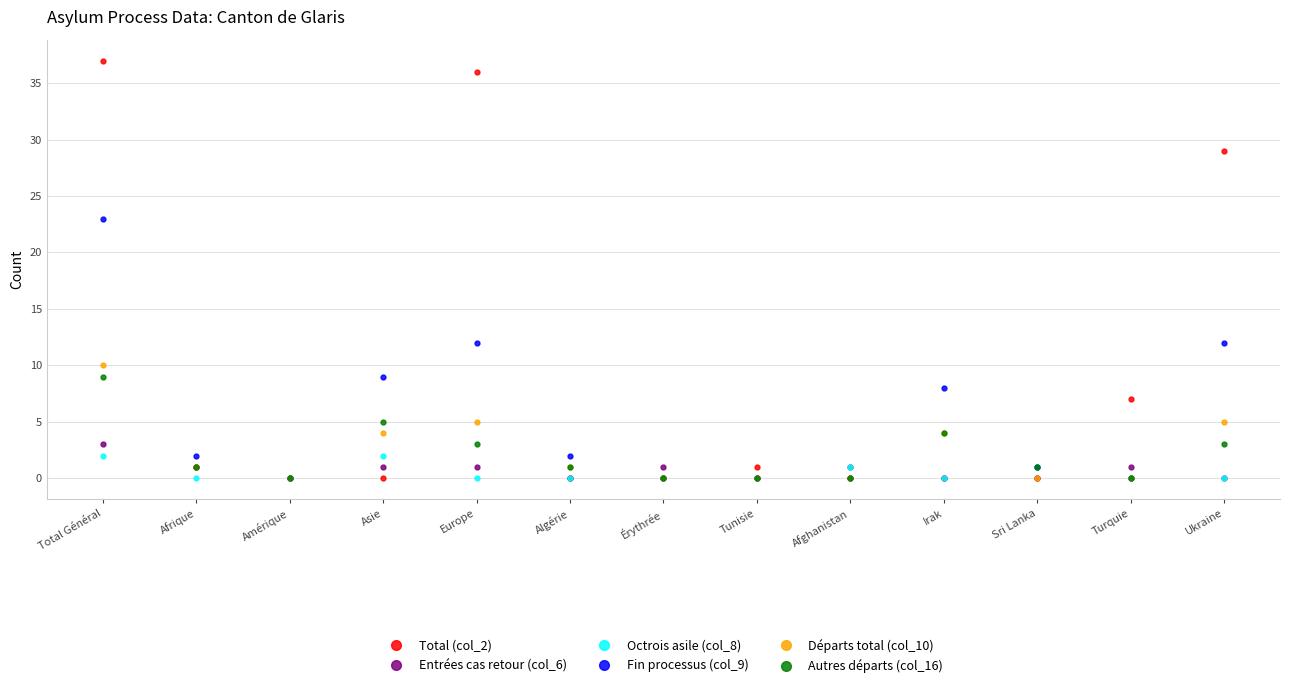

The Fin processus (col_9) series shows 2 at Afrique. True or false?

True